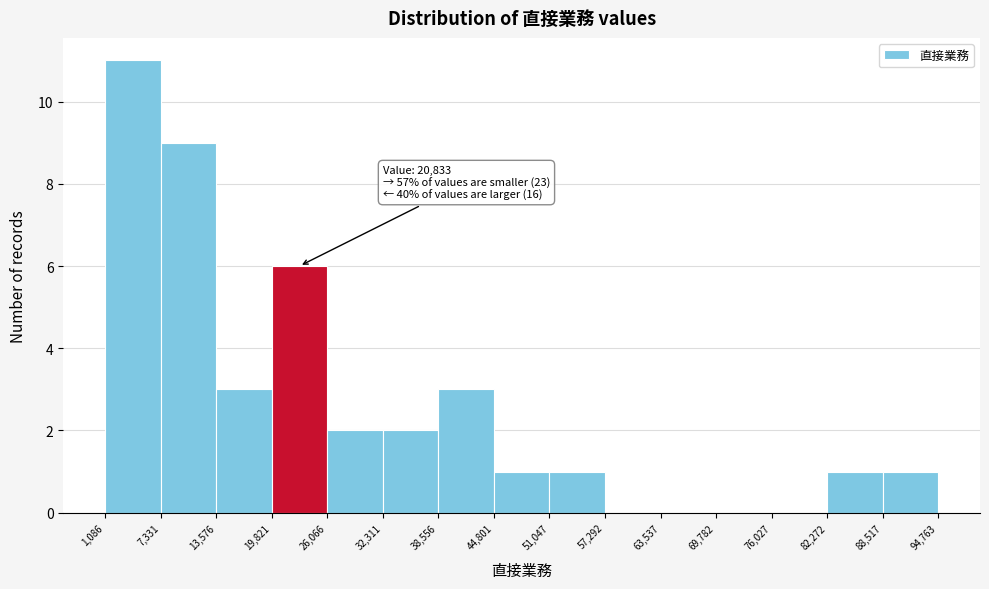

Which range on the x-axis has the tallest bar?

1,086 to 7,331